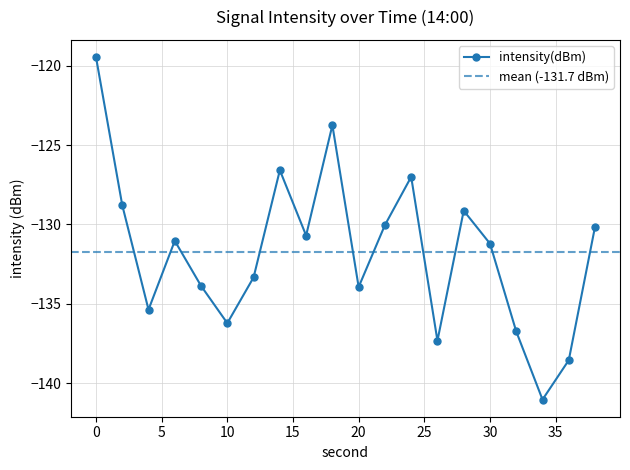

What is the difference between the maximum and minimum values?

21.6